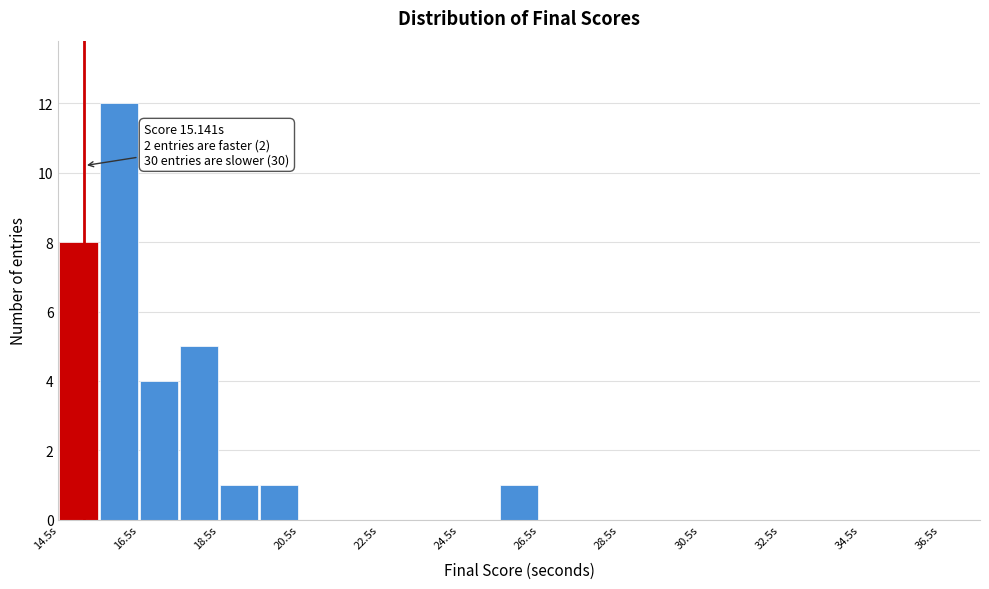

Over which range of the x-axis is the bar tallest?

15.5 to 16.5